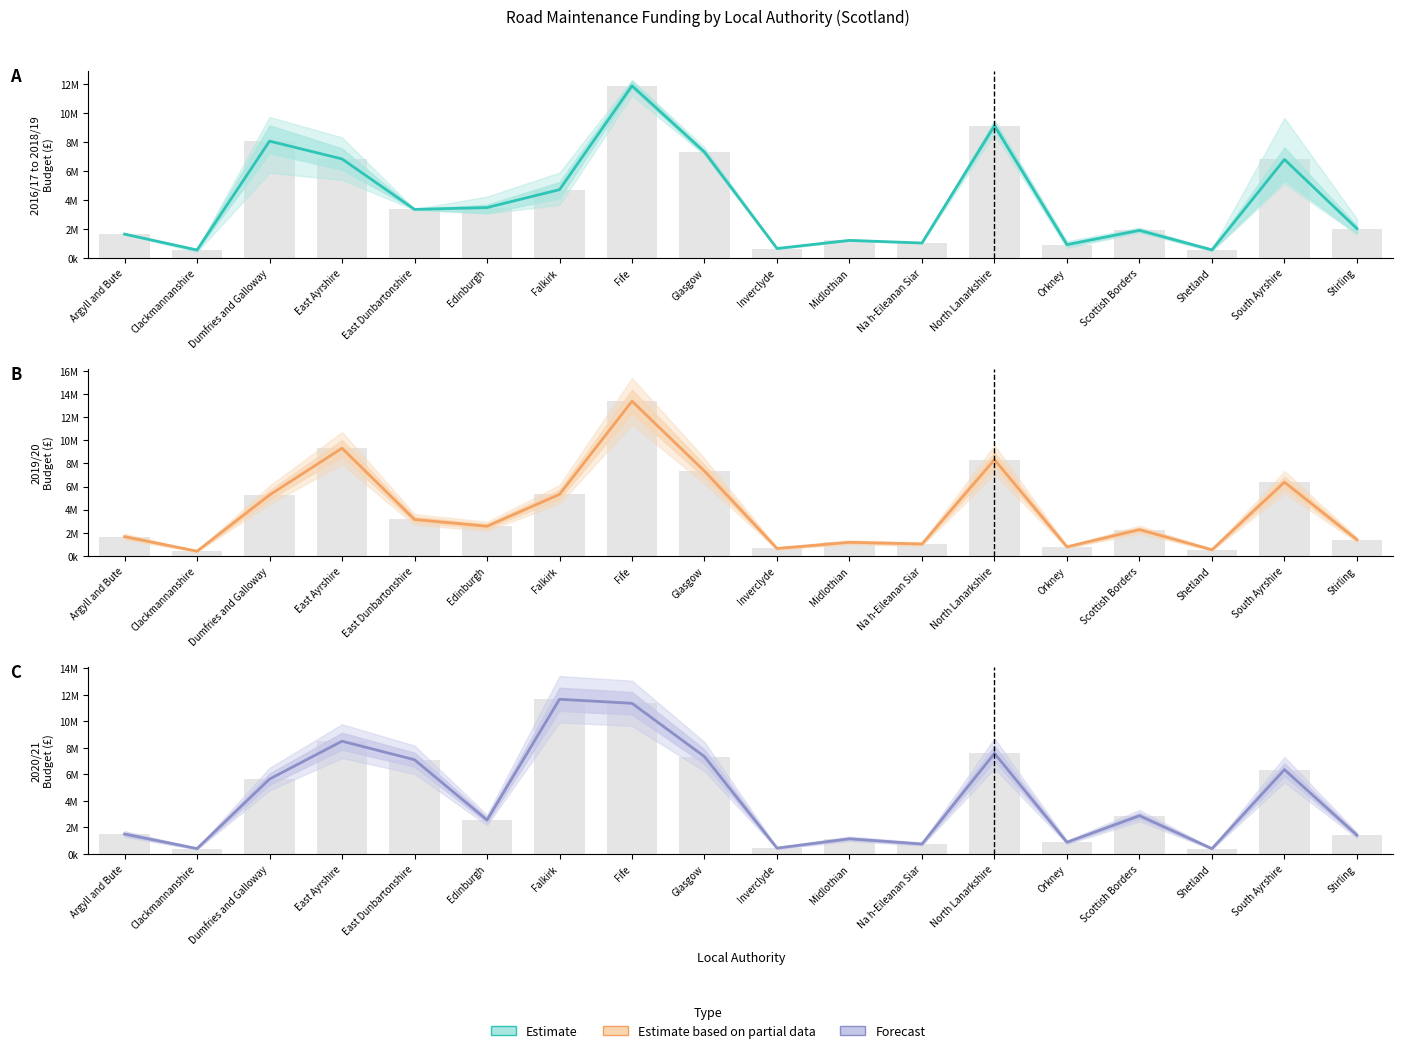

How many bars are there in total?

54